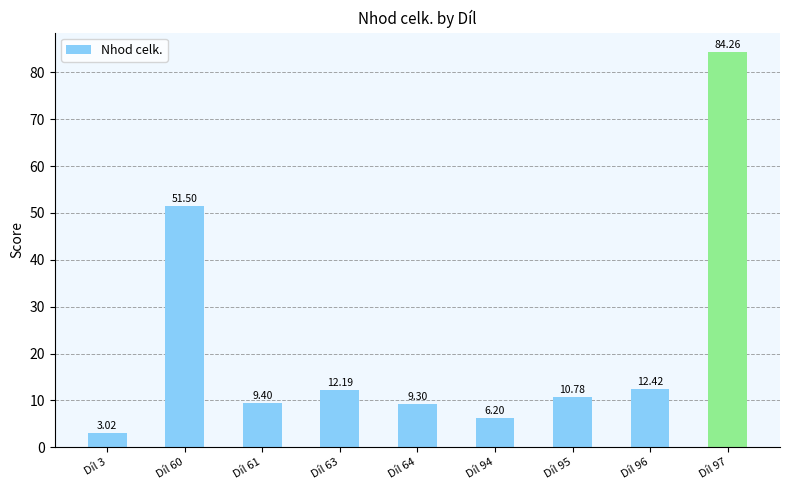

The value at Díl 96 is 12.4. True or false?

True